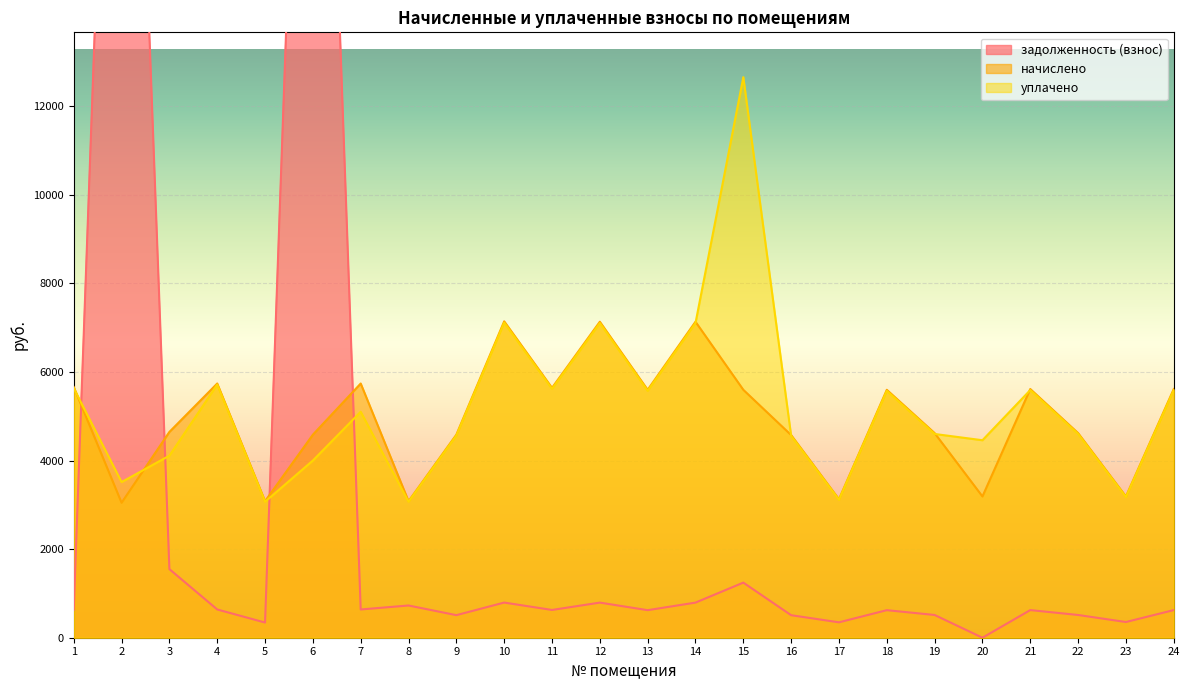

The уплачено series shows 5616.6 at 11. True or false?

True